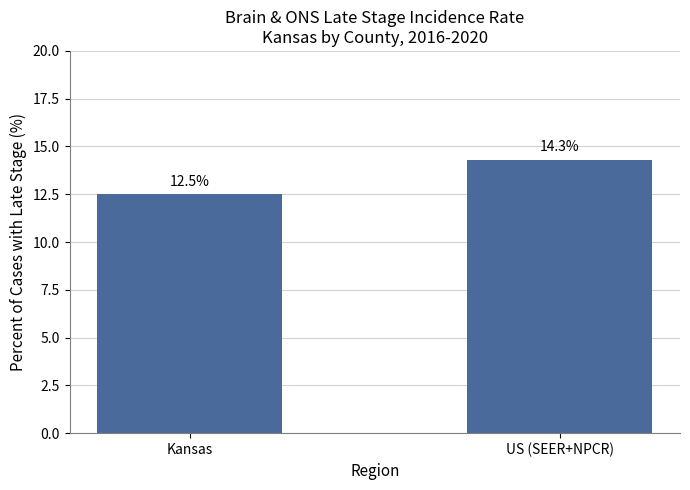

Reading right to left, transcribe all the data shown in this chart.

US (SEER+NPCR)=14.3	Kansas=12.5